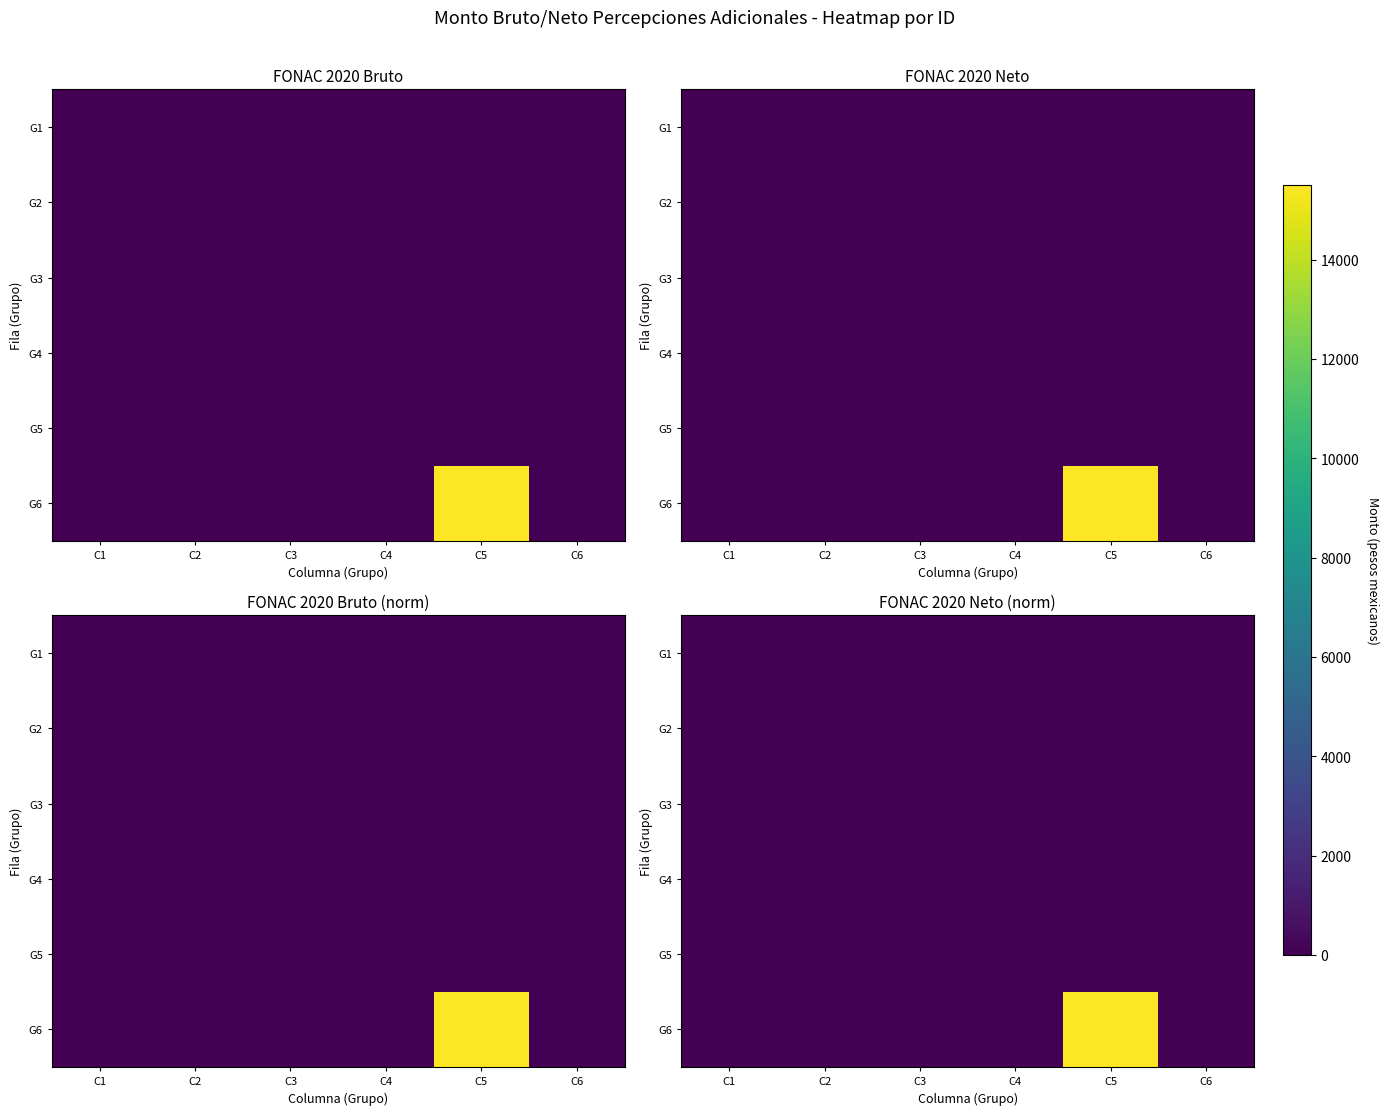

Which has a higher value, C4 or C5?

C4